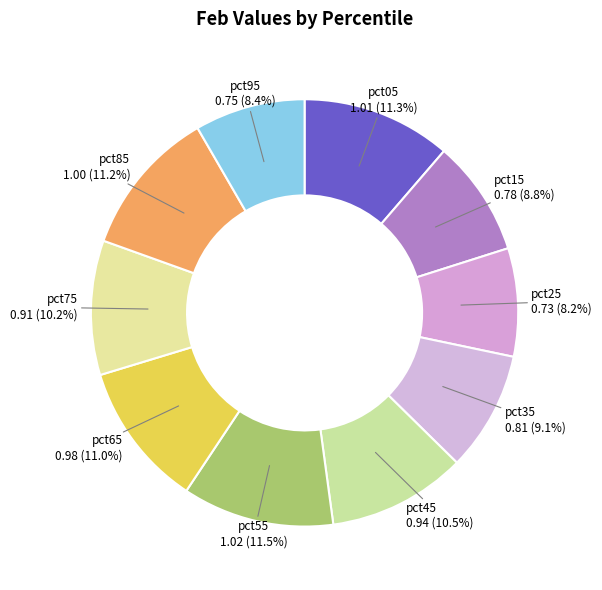

How many slices are in this pie chart?

10